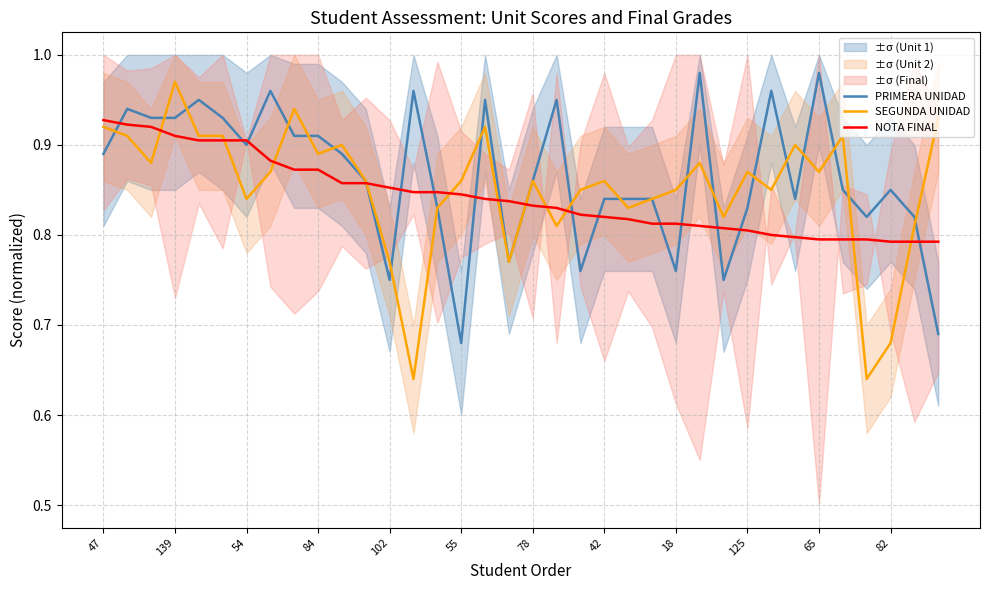

At which category does the chart reach its minimum across all series?

13